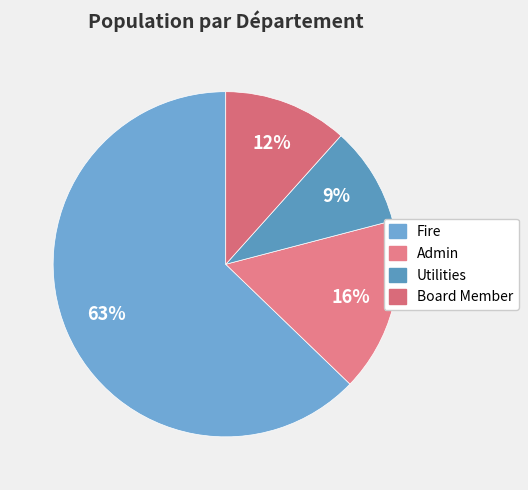

What percentage is NOT represented by Utilities?

90.7%